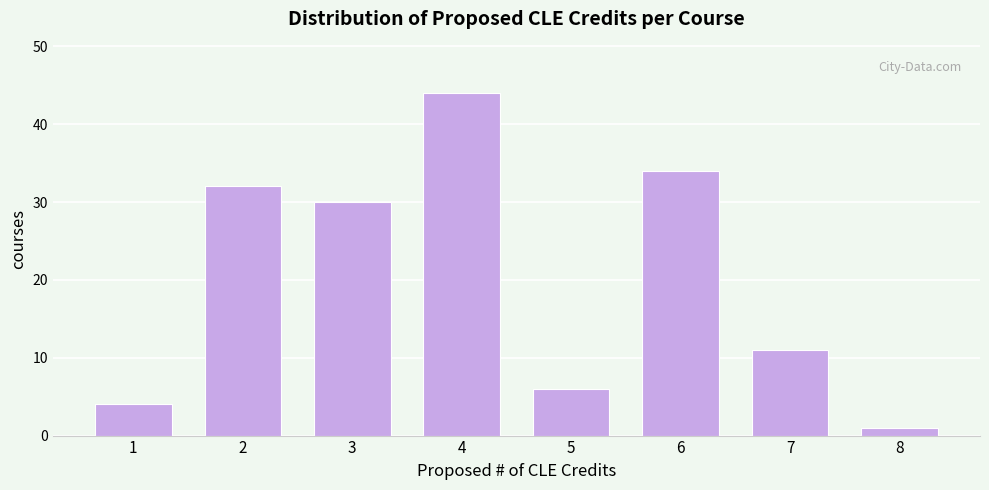

How tall is the bar that spans 4.5 to 5.5 on the x-axis? The values are not printed on the chart, so give them approximately, as read against the axis.

6